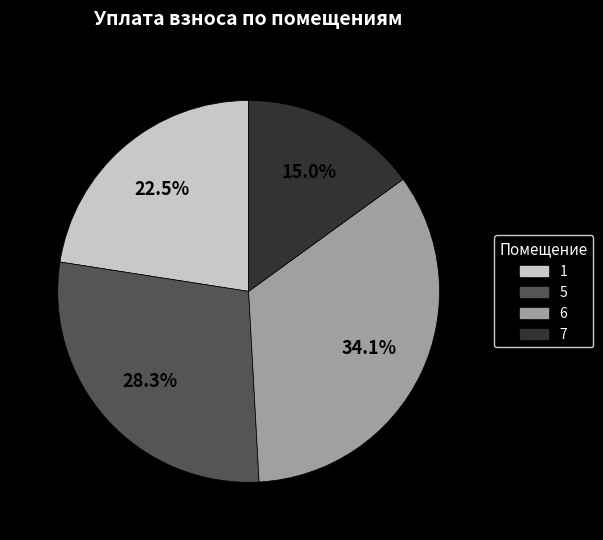

Is there any slice that represents more than half of the pie?

No